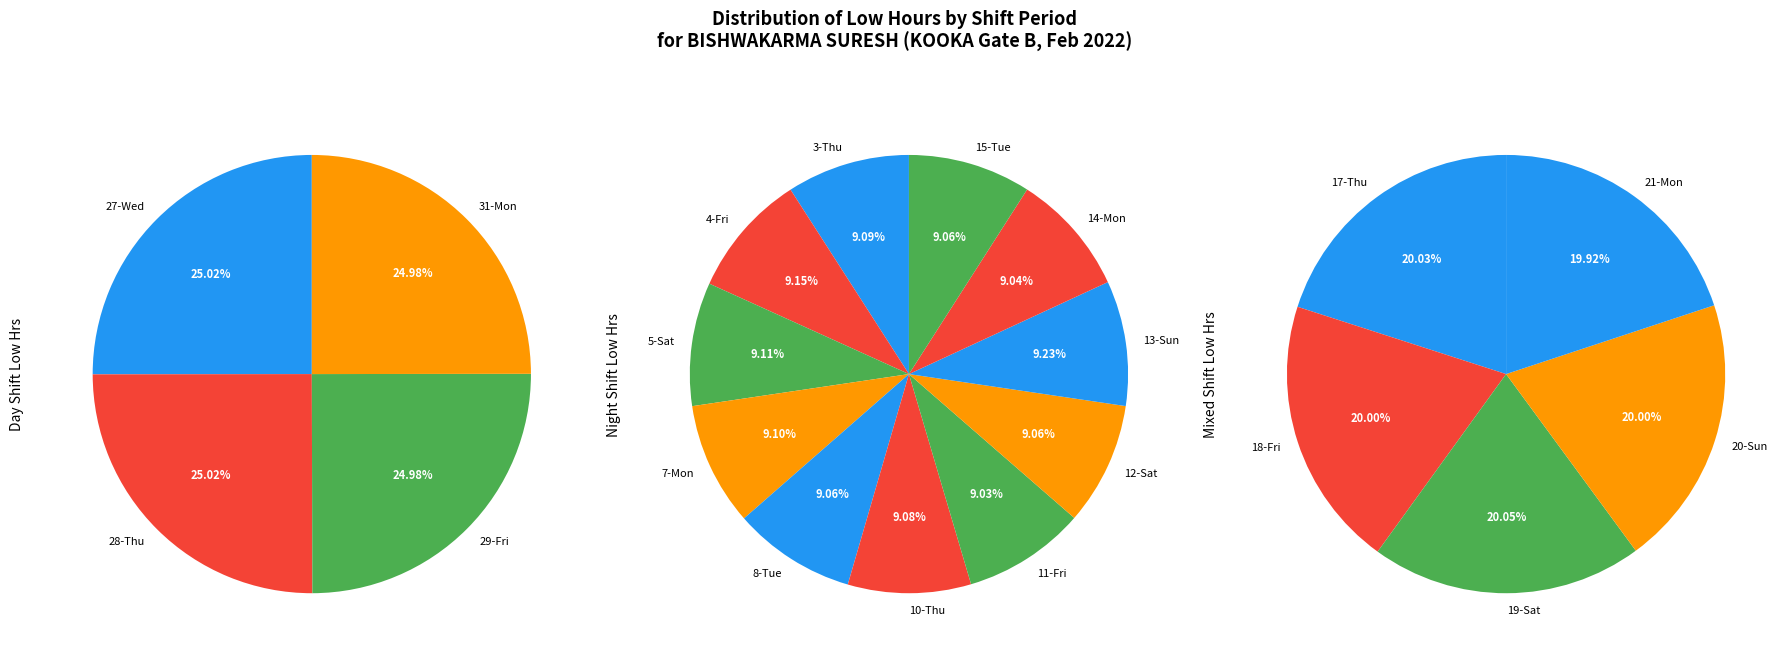

Count the number of slices in the pie.

20